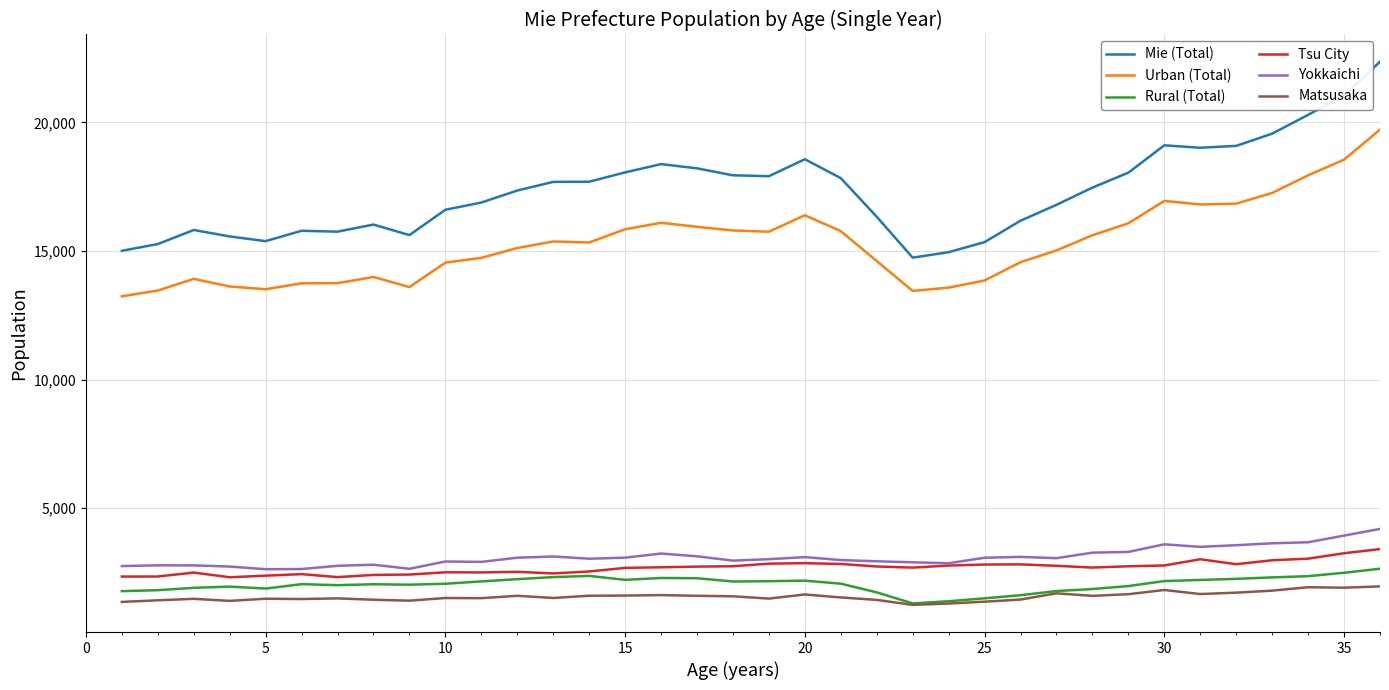

Which series has the largest total across all categories?

Mie (Total)